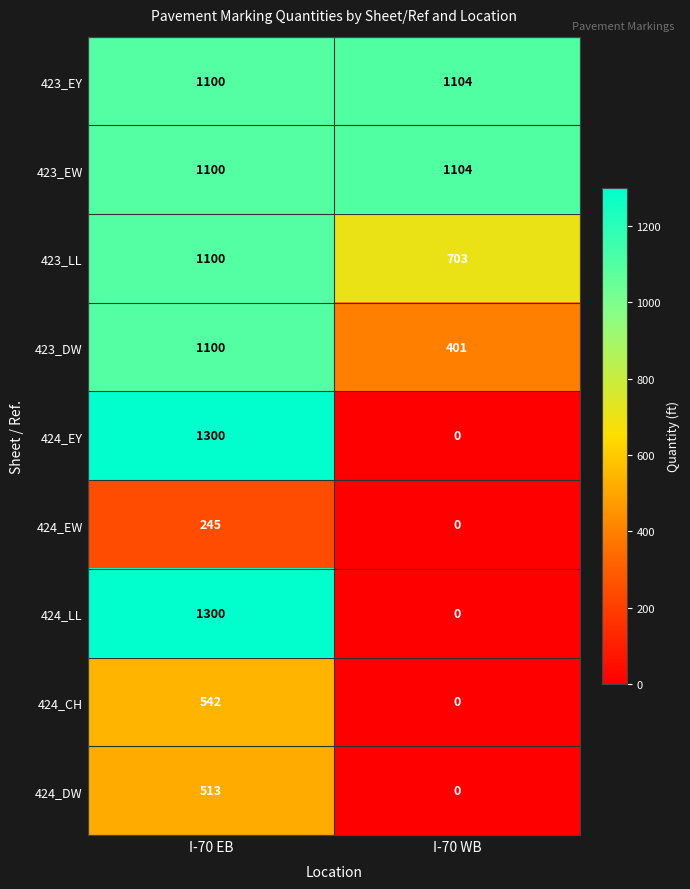

What is the sum of all 423_DW values?

1501